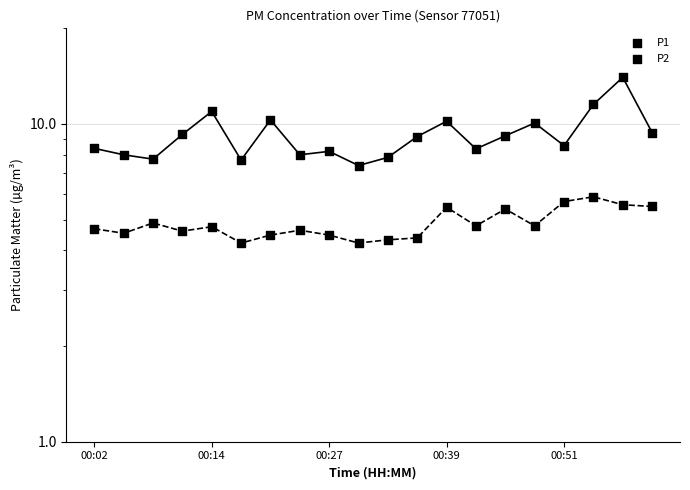

What is the total value across all series at 10?

12.2